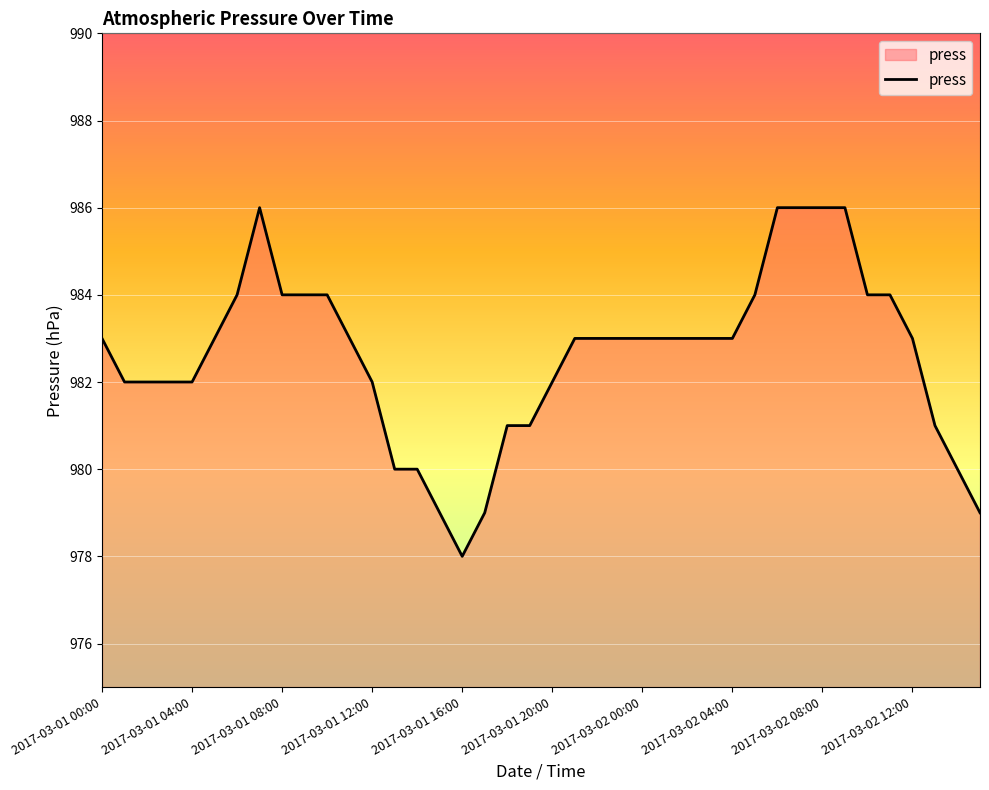

What is the difference between the maximum and minimum values?

8